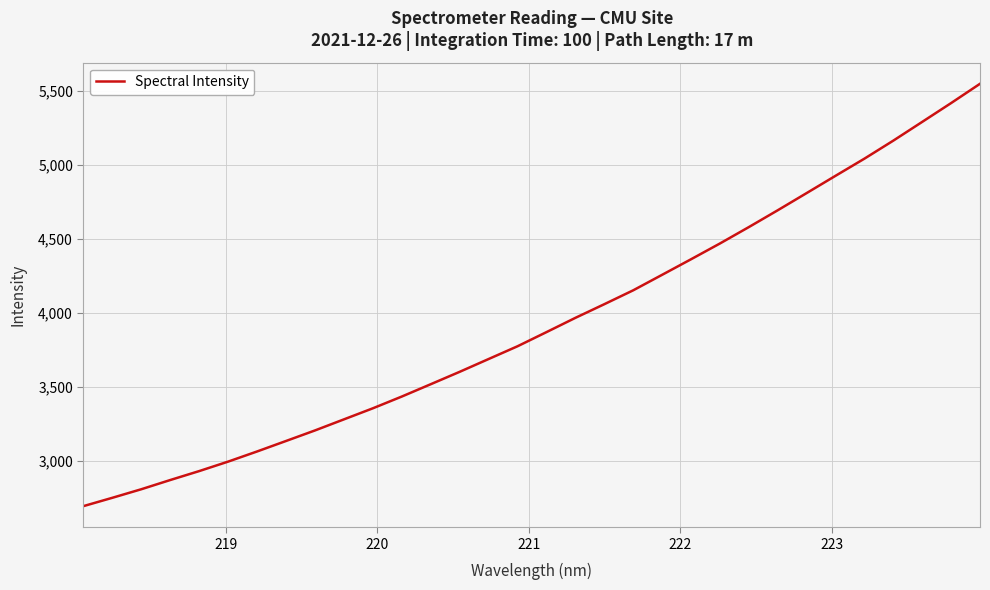

What is the minimum value shown in the chart?

2694.3